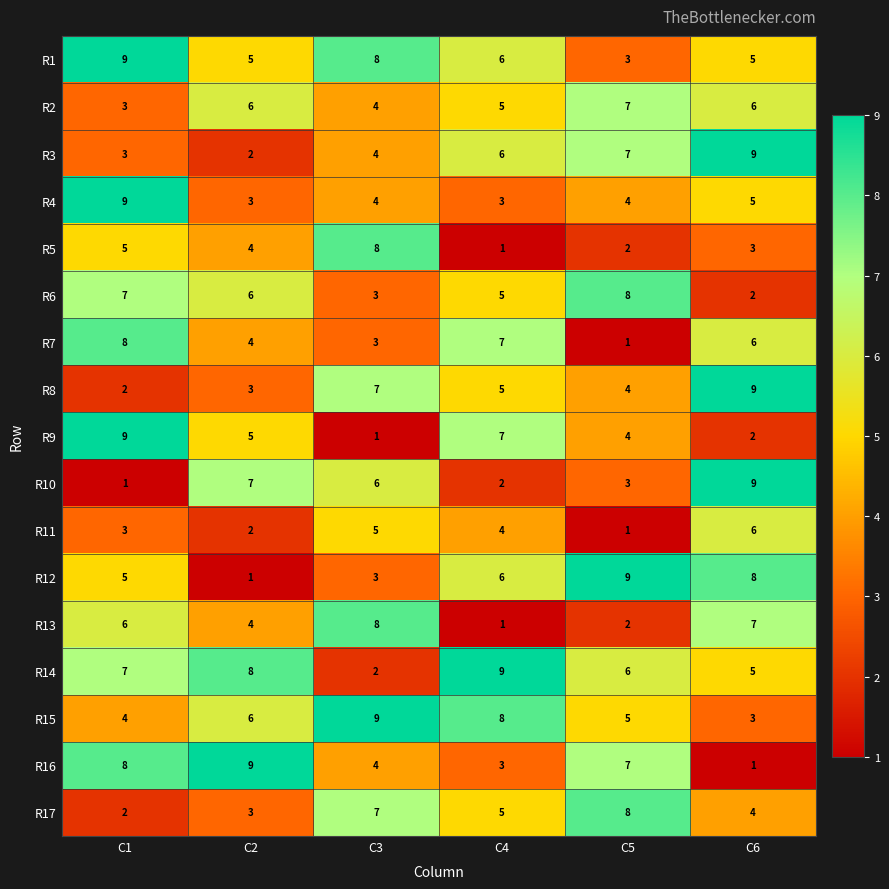

Which series changed the most between C4 and C6?

R10